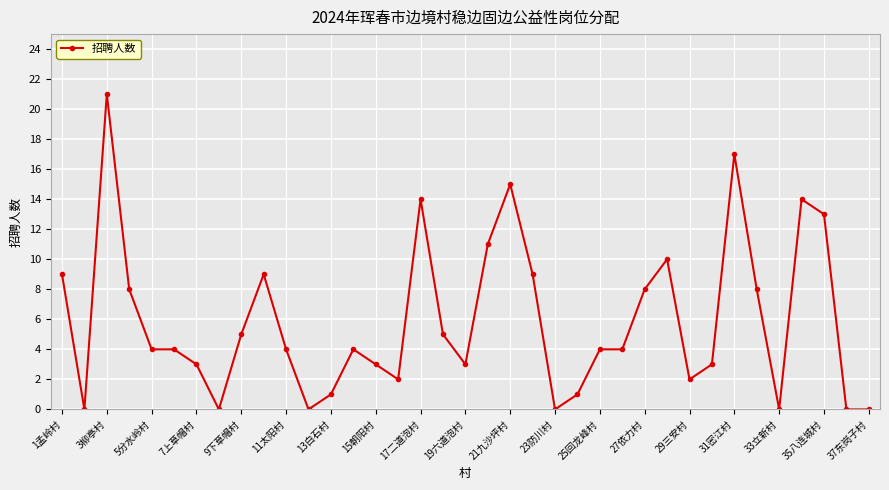

What is the average value?

6